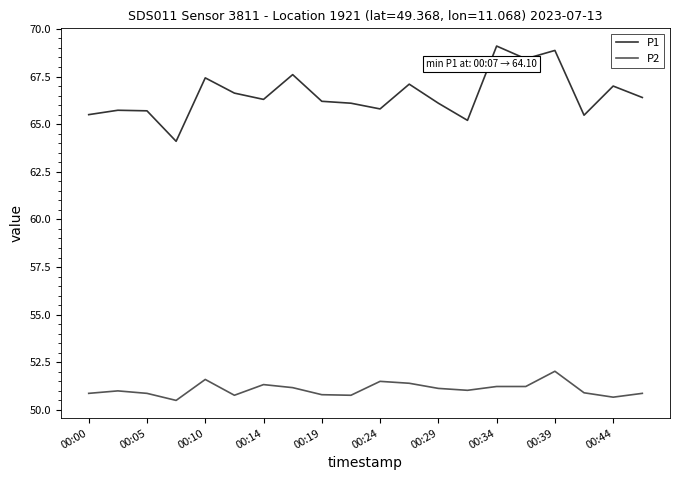

What is the average value of the P2 series?

51.1